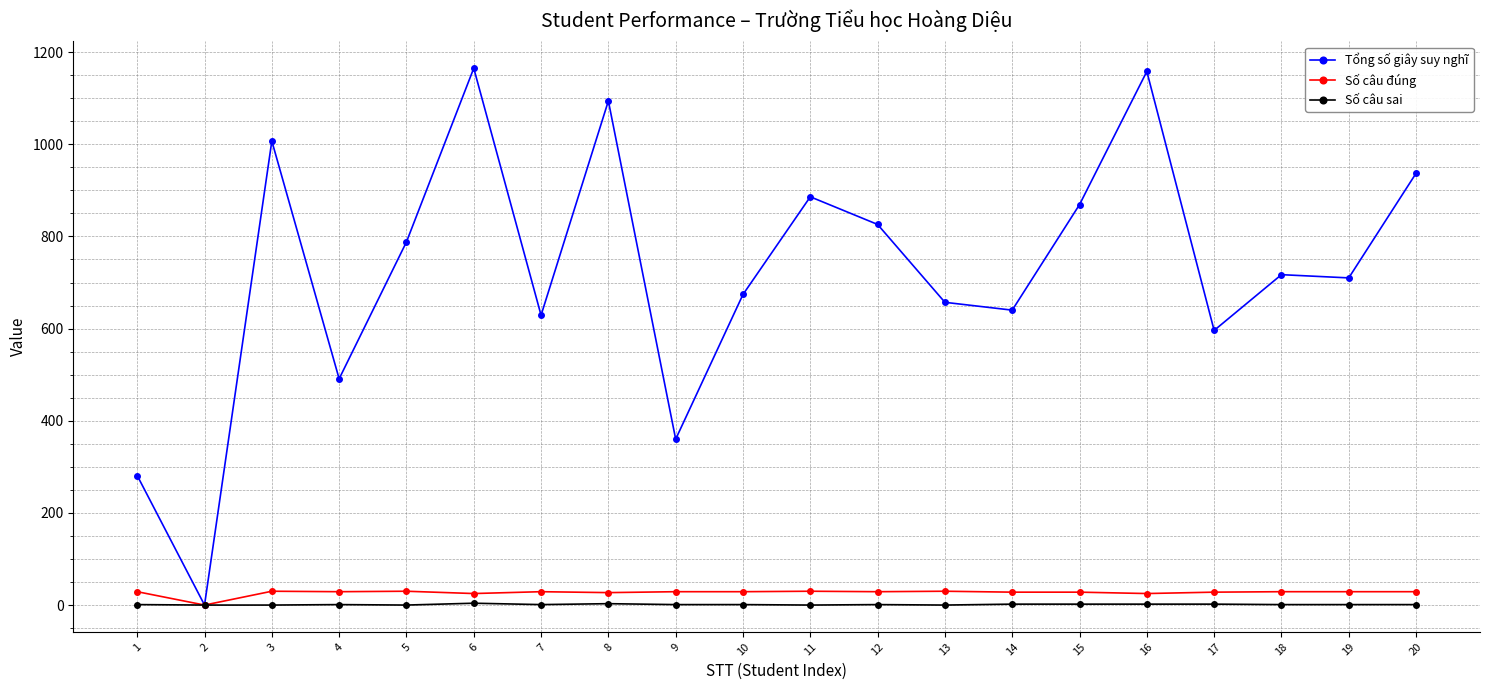

The value of Số câu đúng at 14 is 28. True or false?

True